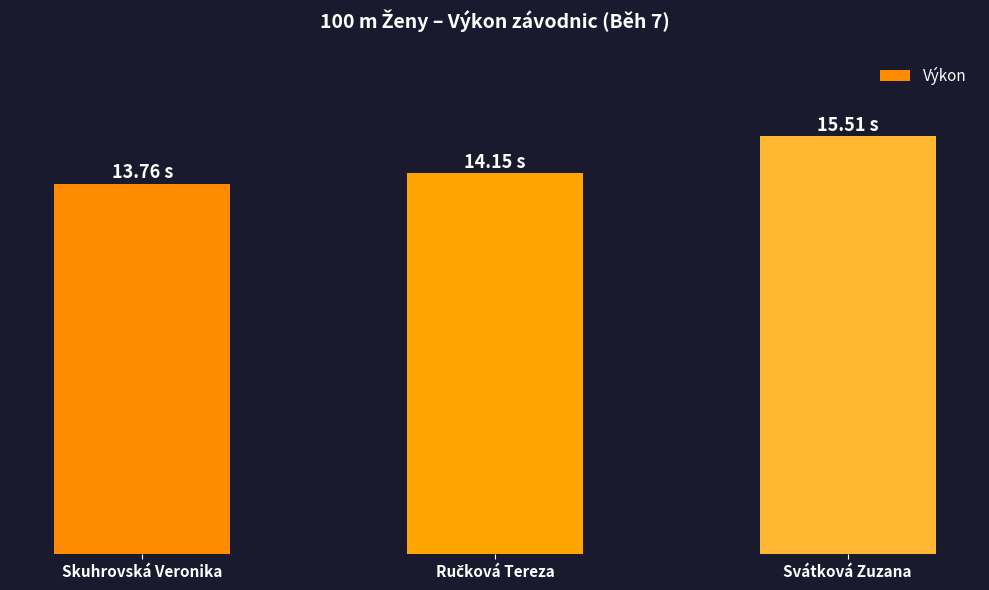

What is the label of the 3rd bar from the right?

Skuhrovská Veronika